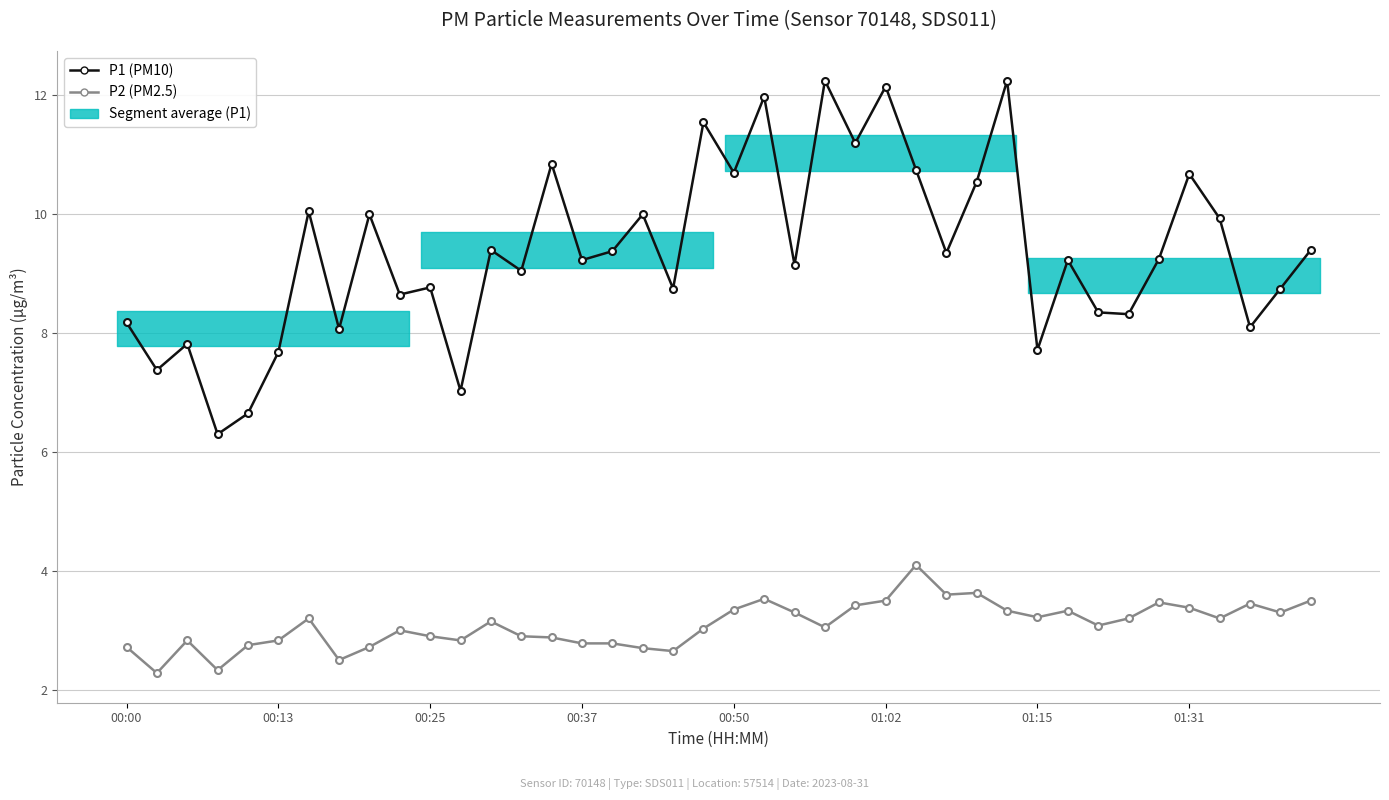

Which series changed the most between 26 and 35?

P2 (PM2.5)